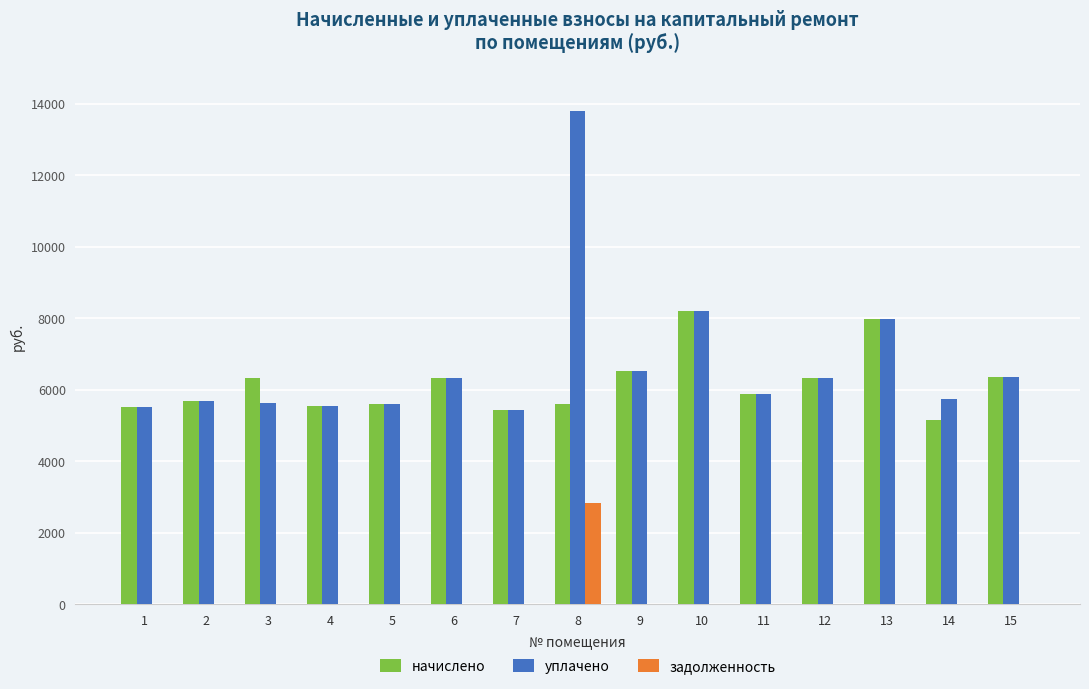

Between 2 and 8, which series saw the biggest shift?

уплачено